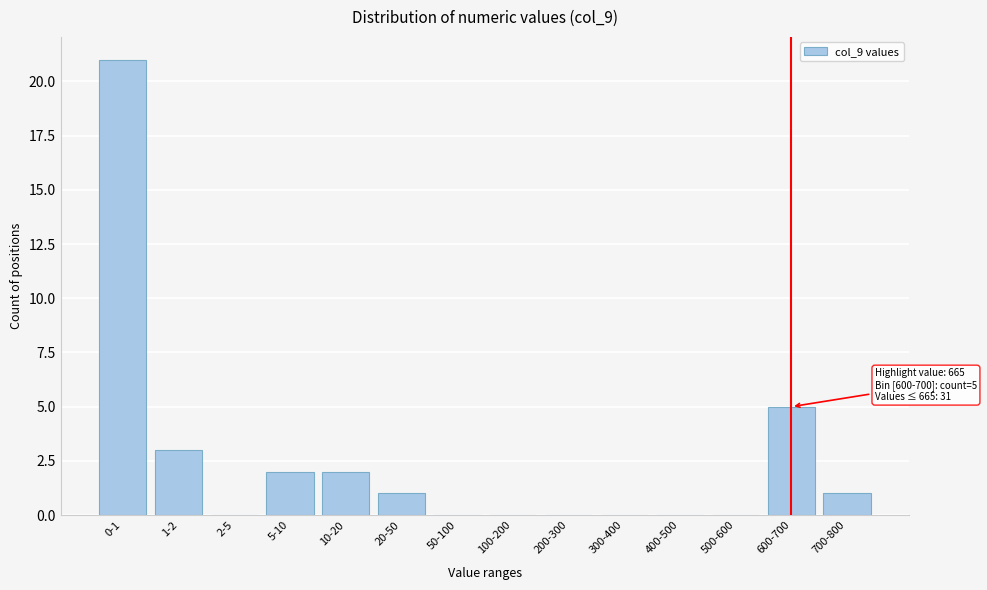

Reading right to left, what are all the values shown in this chart?

700-800=1	600-700=5	500-600=0	400-500=0	300-400=0	200-300=0	100-200=0	50-100=0	20-50=1	10-20=2	5-10=2	2-5=0	1-2=3	0-1=21